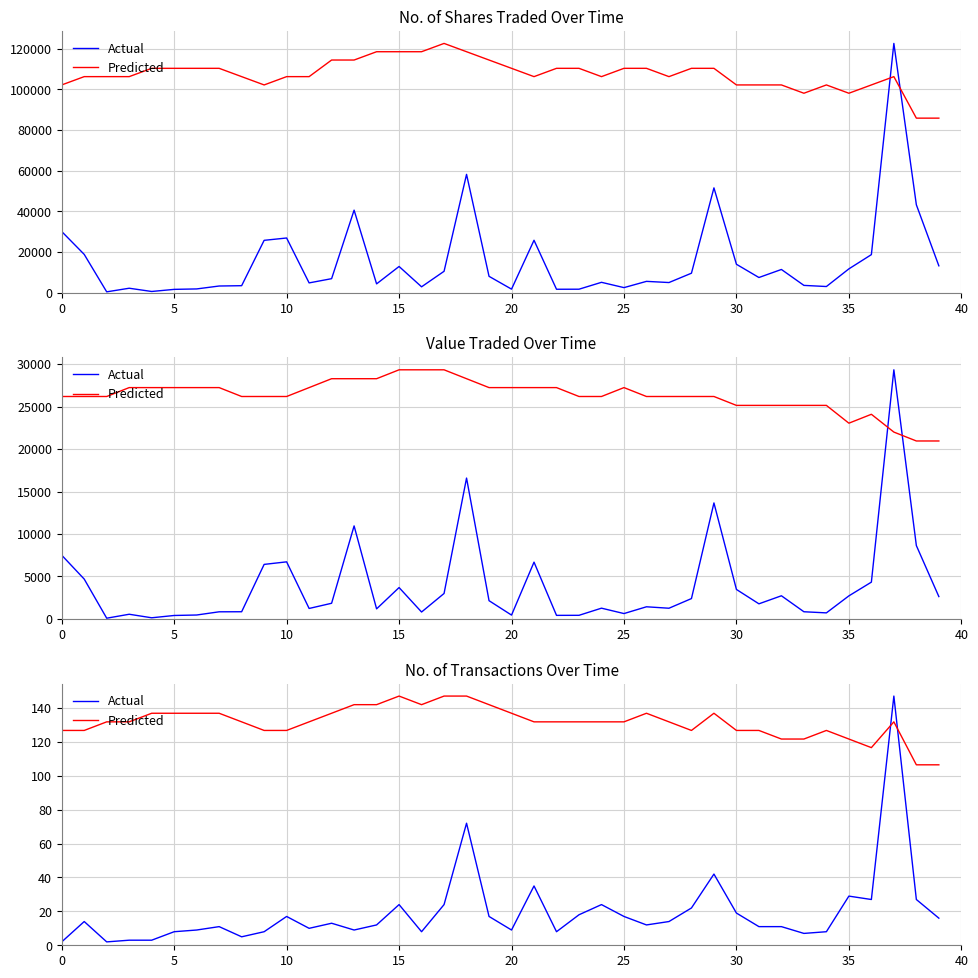

What is the label of the 14th point from the right?

26